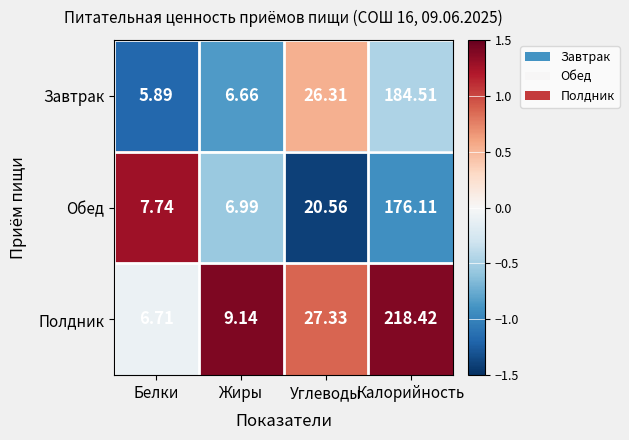

Which category has the highest value in the Полдник series?

Калорийность